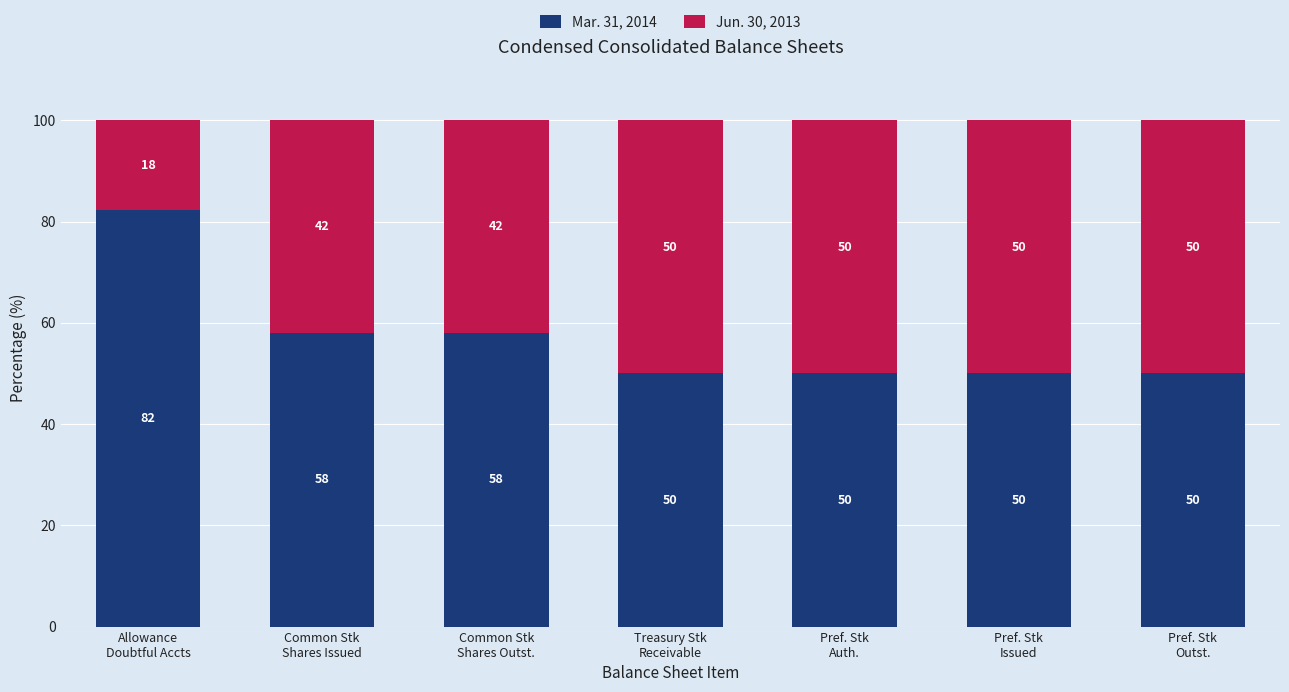

Count the number of categories in the chart.

7